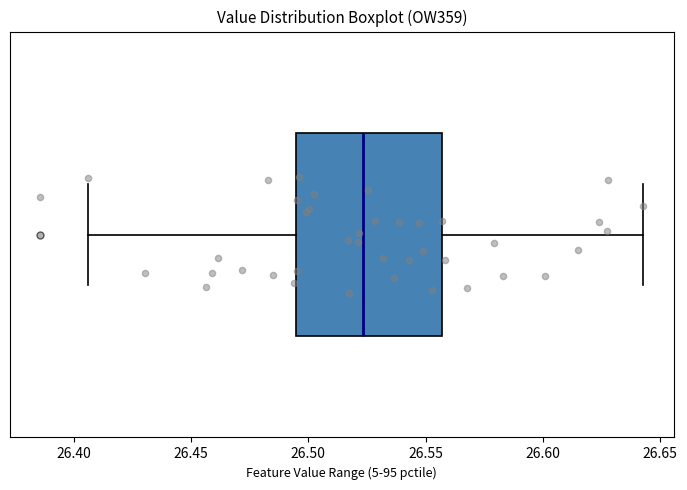

Read this box plot against the x-axis: the position of the median line, the range covered by the box, and the ends of both whiskers. The values are not printed on the chart, so give them approximately, as read against the axis.

median 26.525, box 26.495 to 26.555, whiskers 26.405 to 26.645